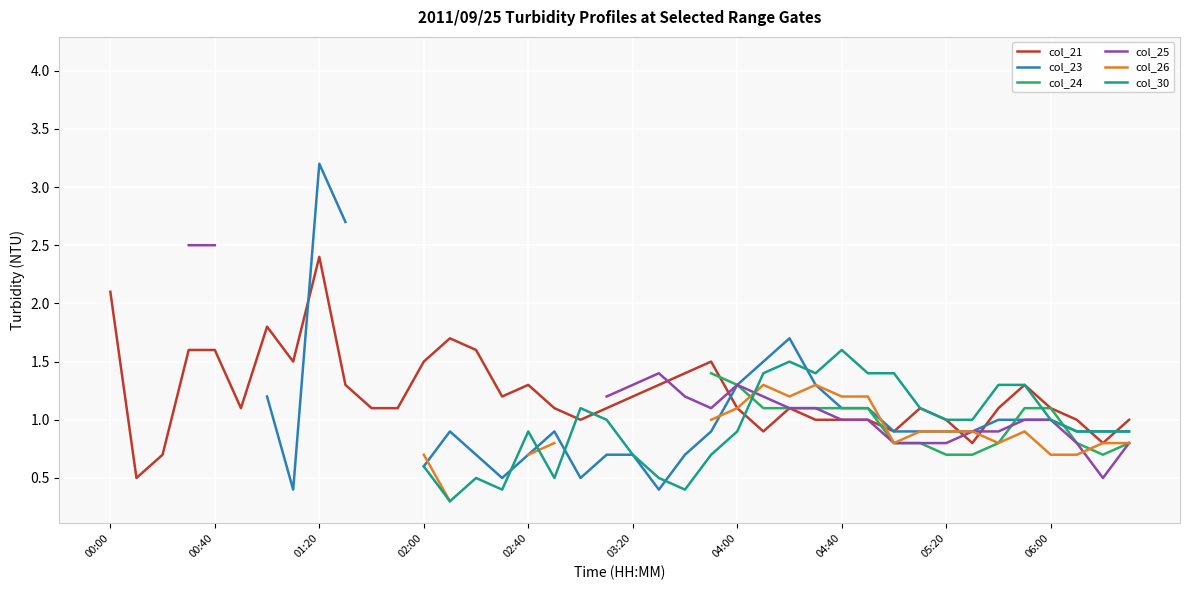

The col_21 series shows 0.8 at 03:20. True or false?

False